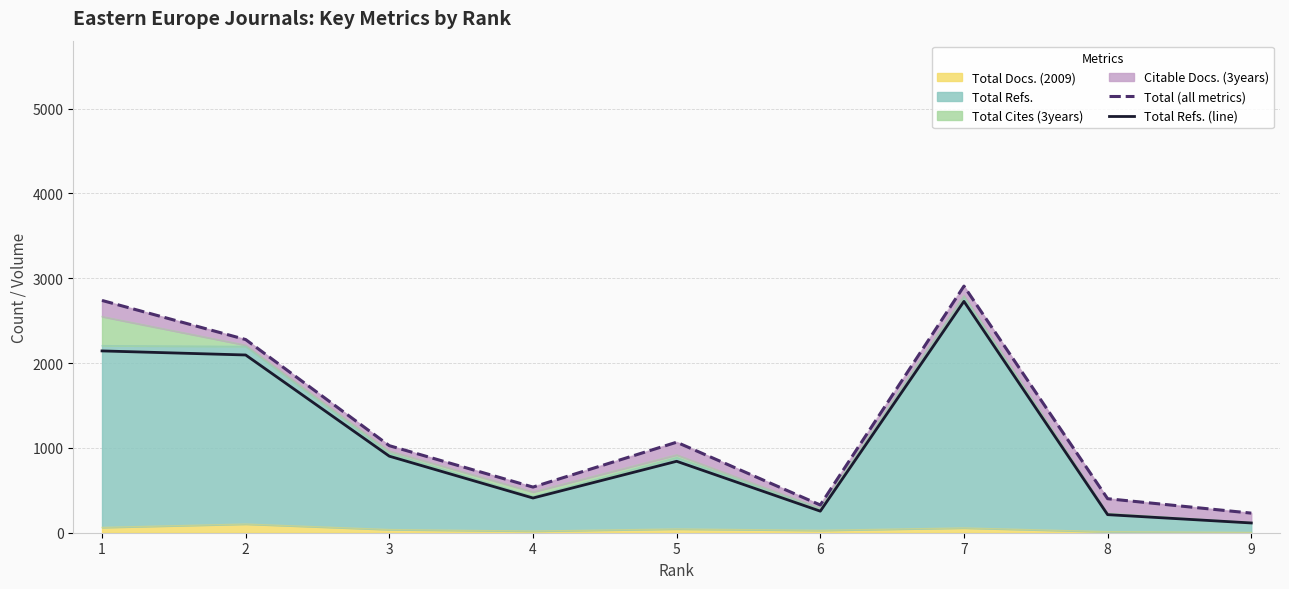

Between 7 and 5, which is larger?

7